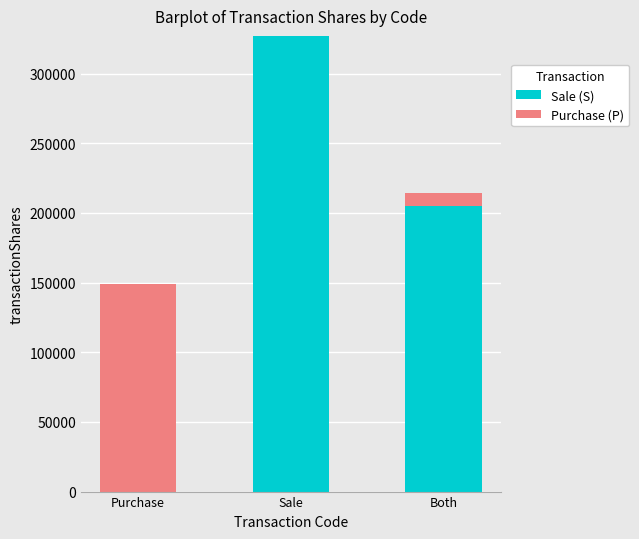

Is it true that Sale (S) equals 327000 at Sale?

True